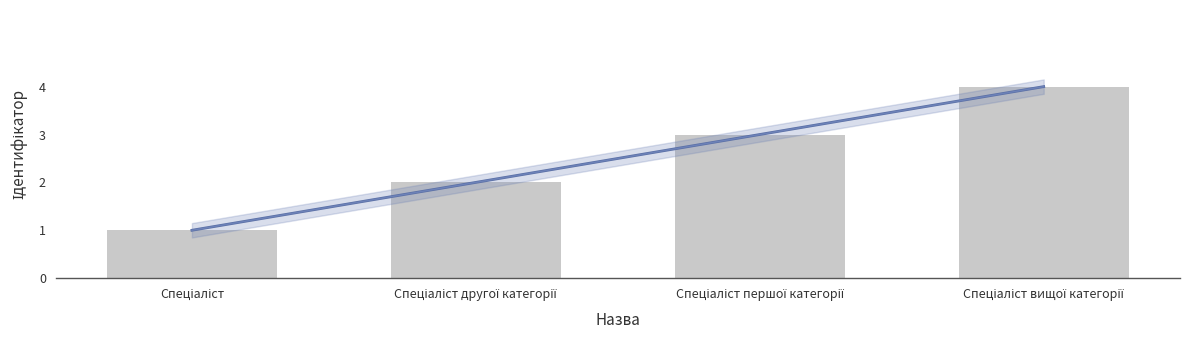

Between Спеціаліст другої категорії and Спеціаліст вищої категорії, which is larger?

Спеціаліст вищої категорії